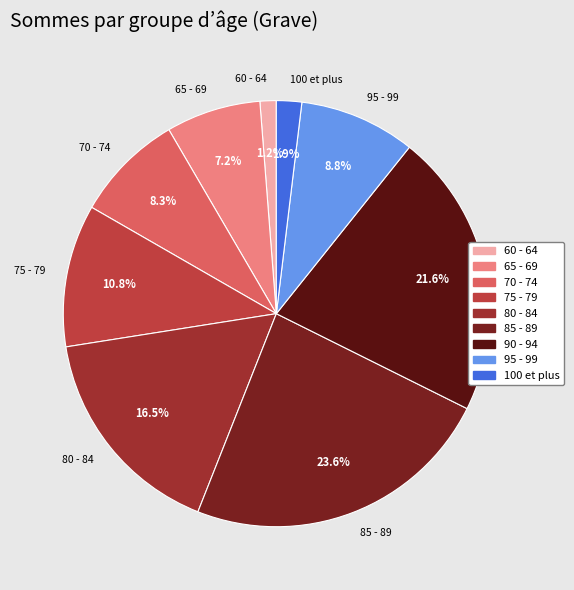

Approximately how many times larger is the value at 80 - 84 compared to 90 - 94?

0.8